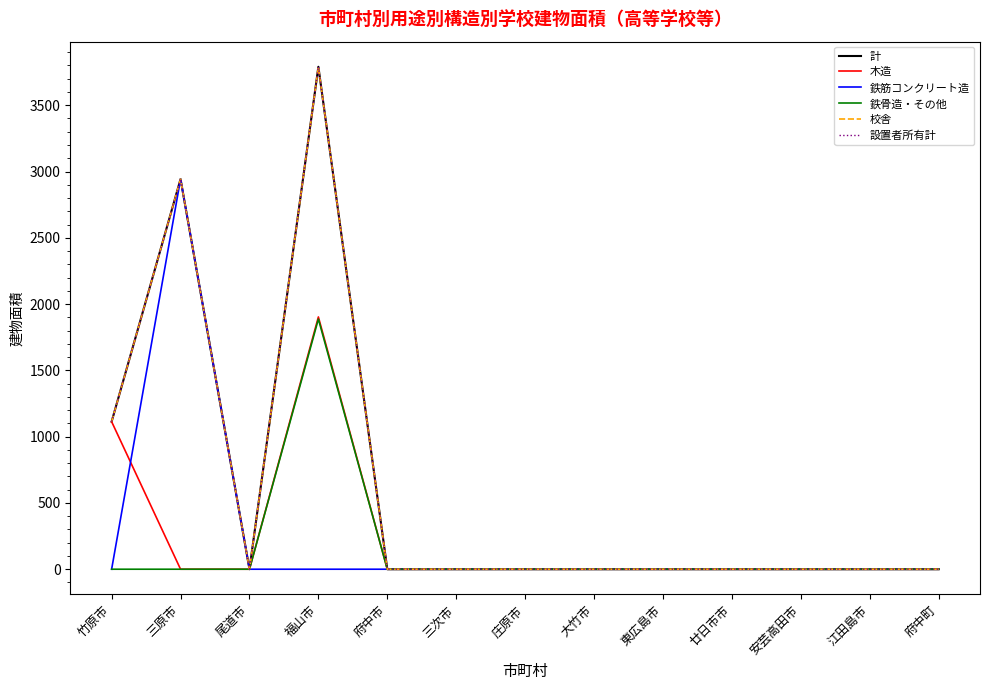

What position from the right is 府中市?

9